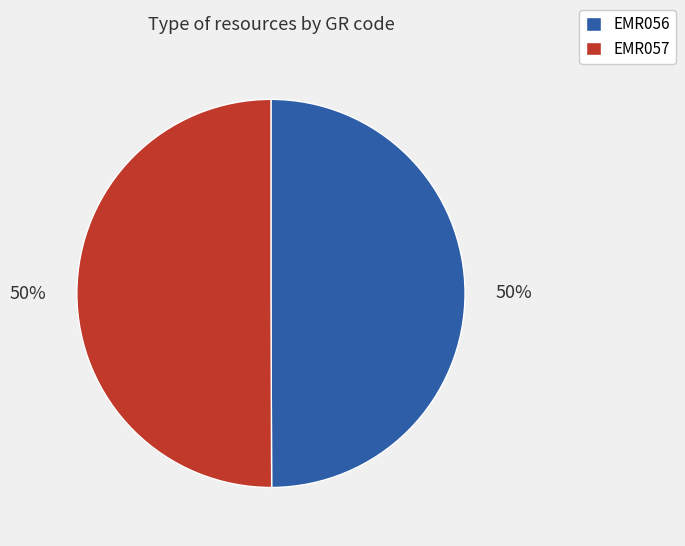

What is the ratio of the value at EMR057 to the value at EMR056?

1.0